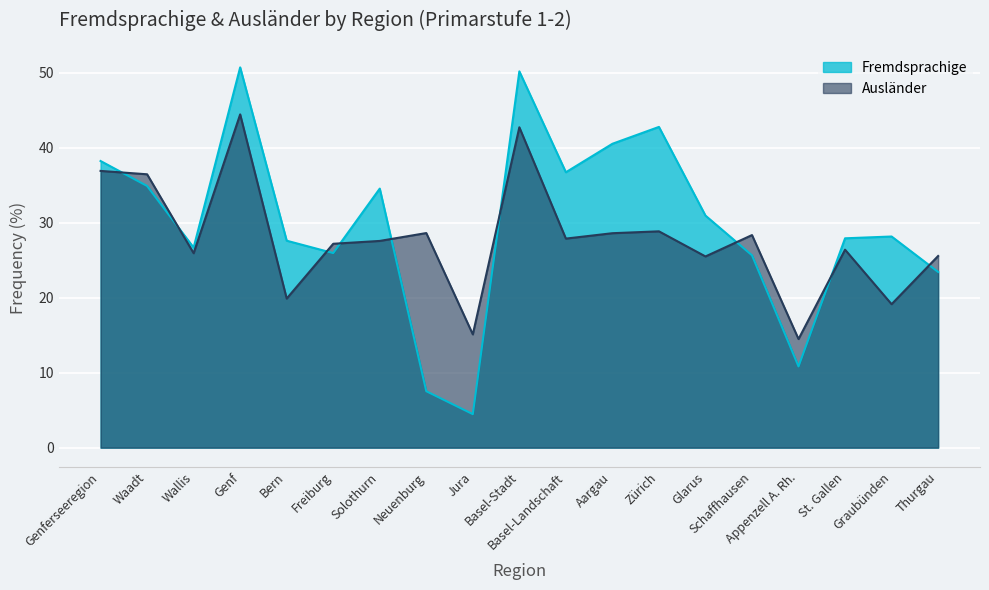

What is the sum of all Ausländer values?

529.8